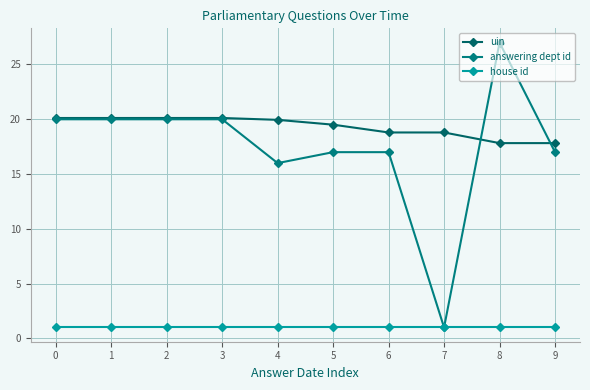

The answering dept id series shows 20.0 at 1. True or false?

True